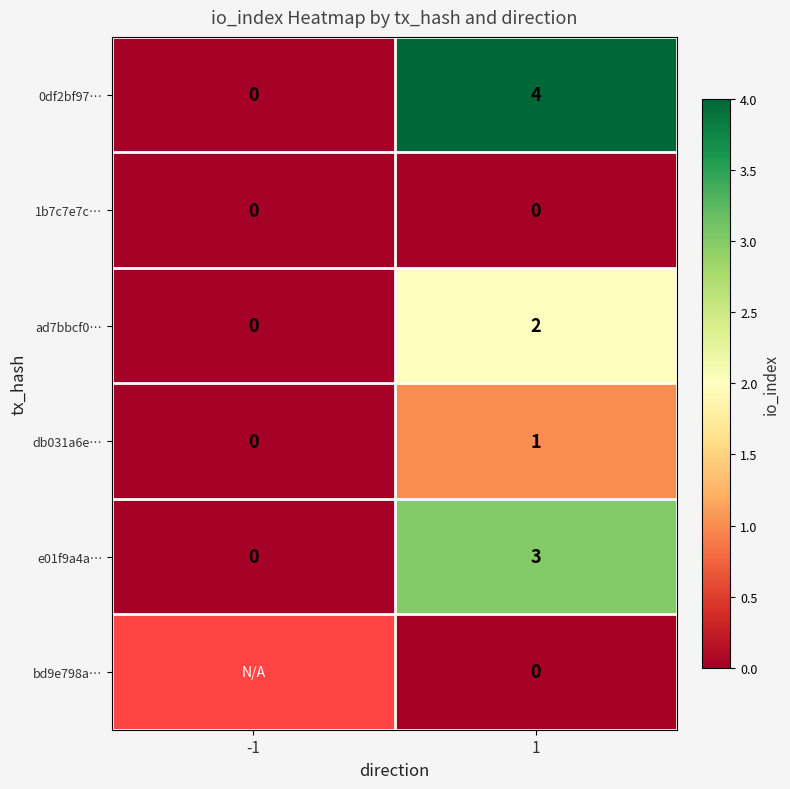

What is the sum of the 0df2bf97… values at 1 and -1?

4